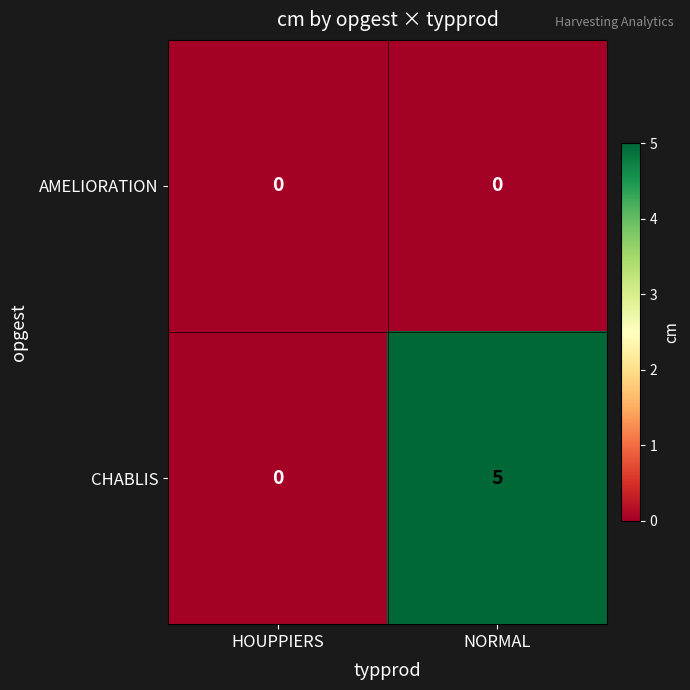

How many series are shown in this chart?

2